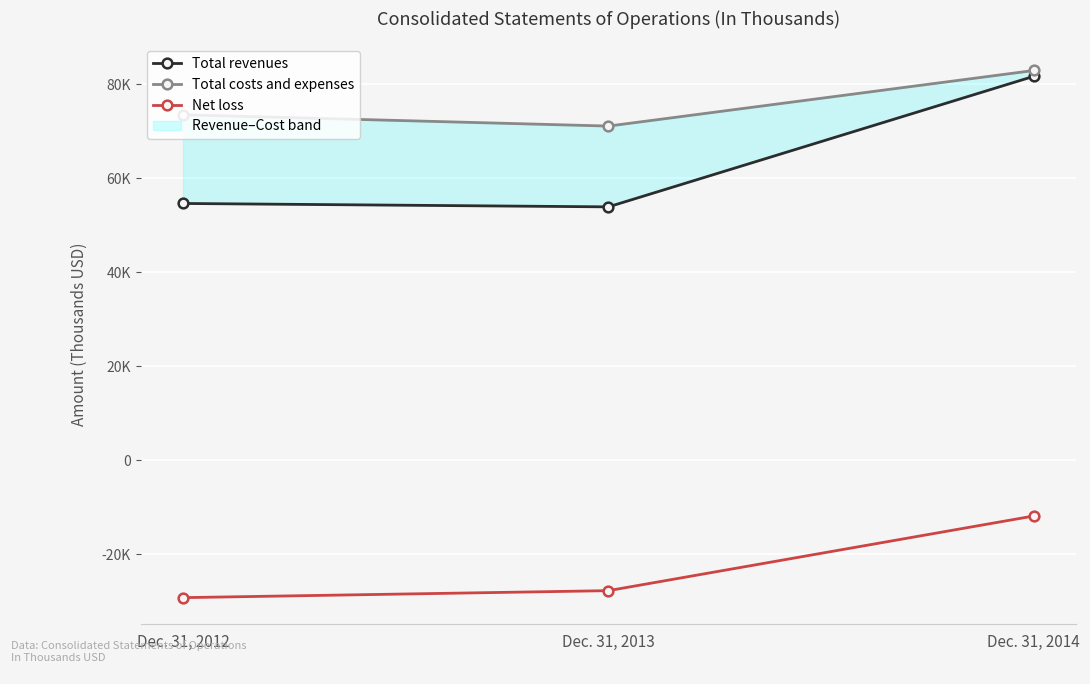

What is the minimum value shown in the chart?

-29265